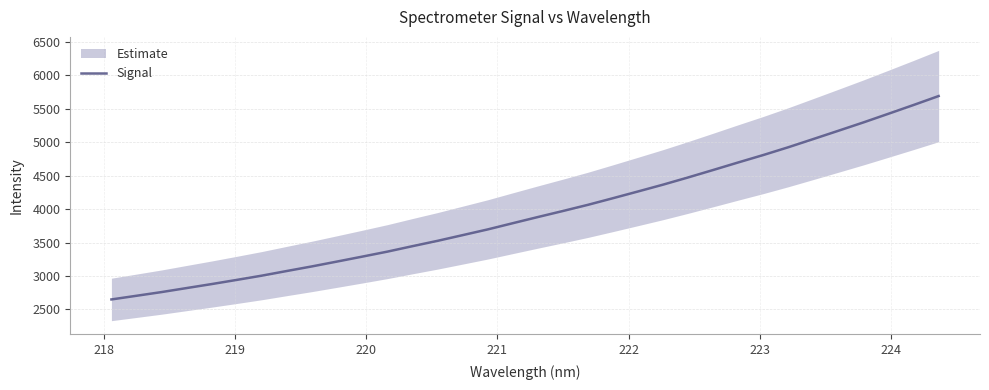

What is the maximum value shown in the chart?

5691.2